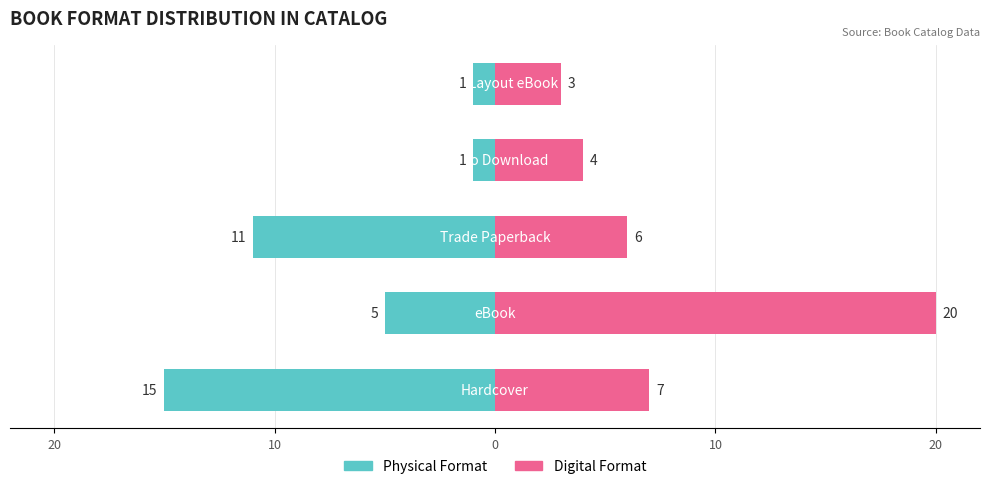

What is the difference between the highest and lowest values at 0?

17